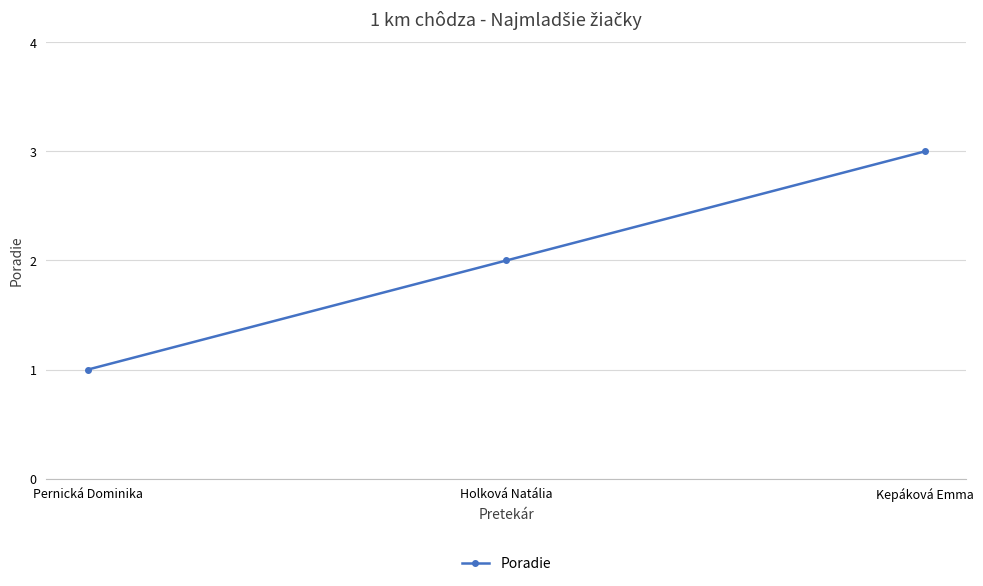

How many data points does each series have?

3